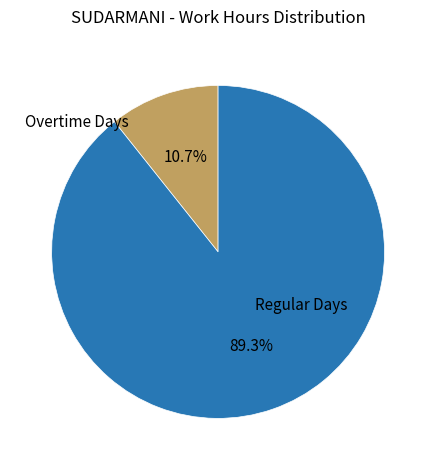

Is there a majority slice in this chart?

Yes